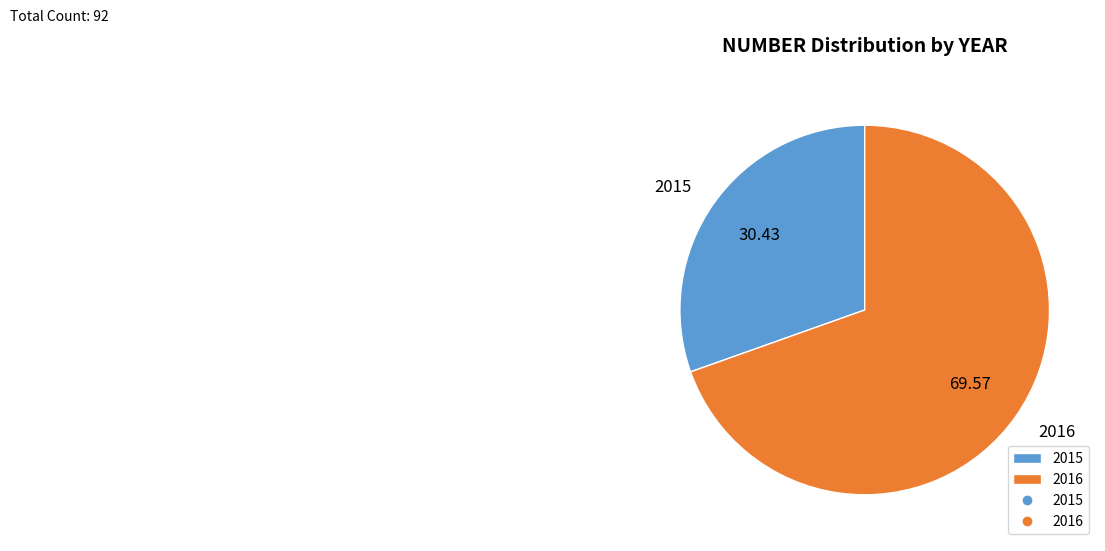

Is there any slice that represents more than half of the pie?

Yes